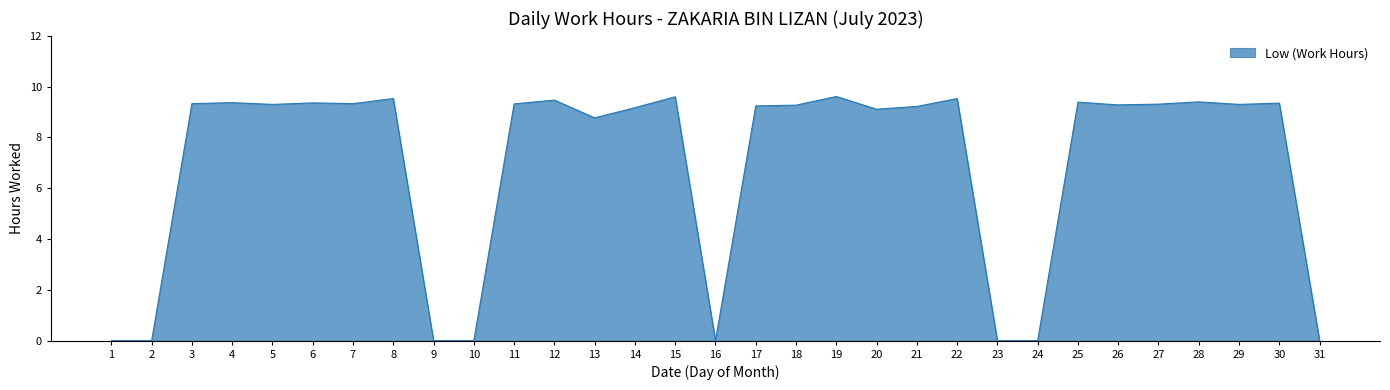

Count the number of categories in the chart.

31